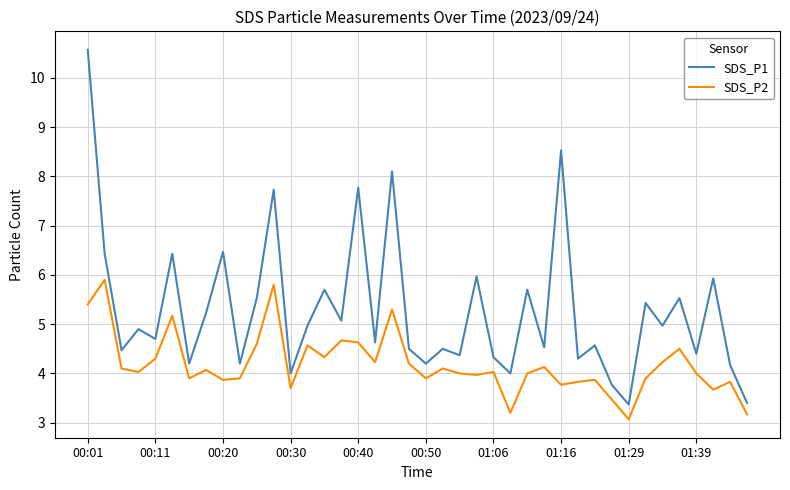

Which series has the largest total across all categories?

SDS_P1